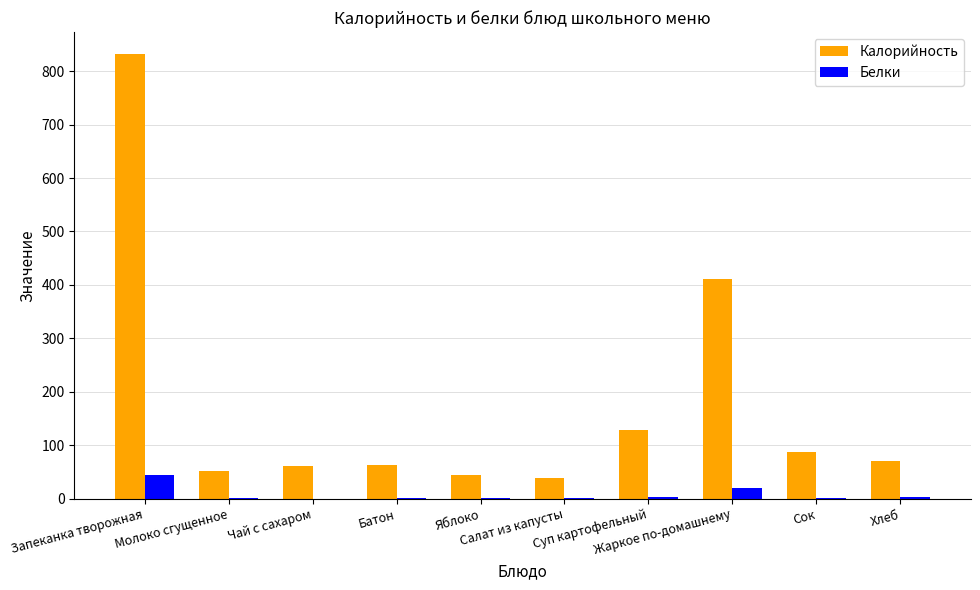

Which series has the largest total across all categories?

Калорийность